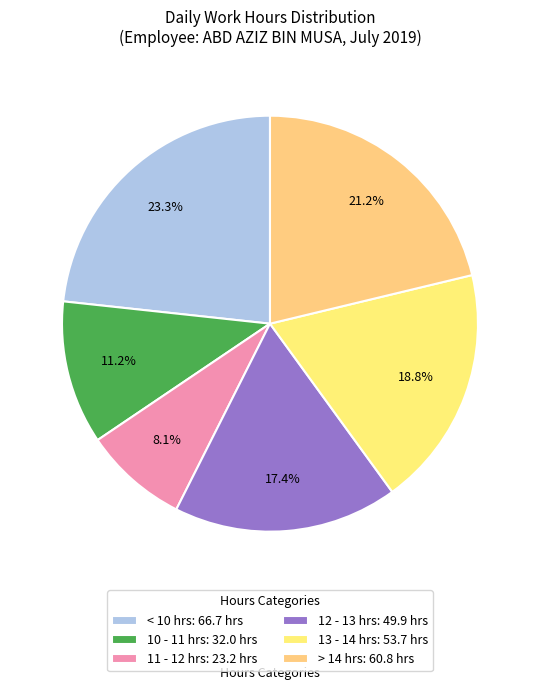

How many slices are in this pie chart?

6